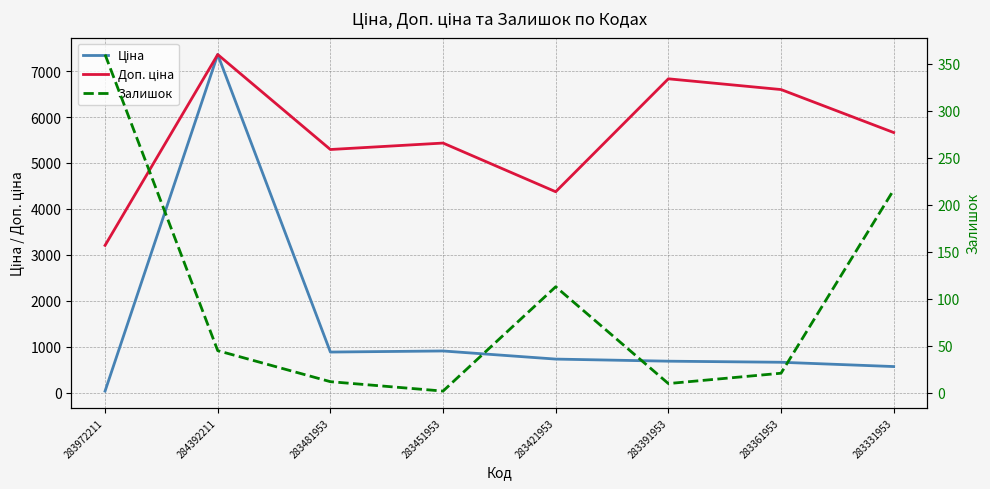

What is the label of the 4th point from the left?

283451953